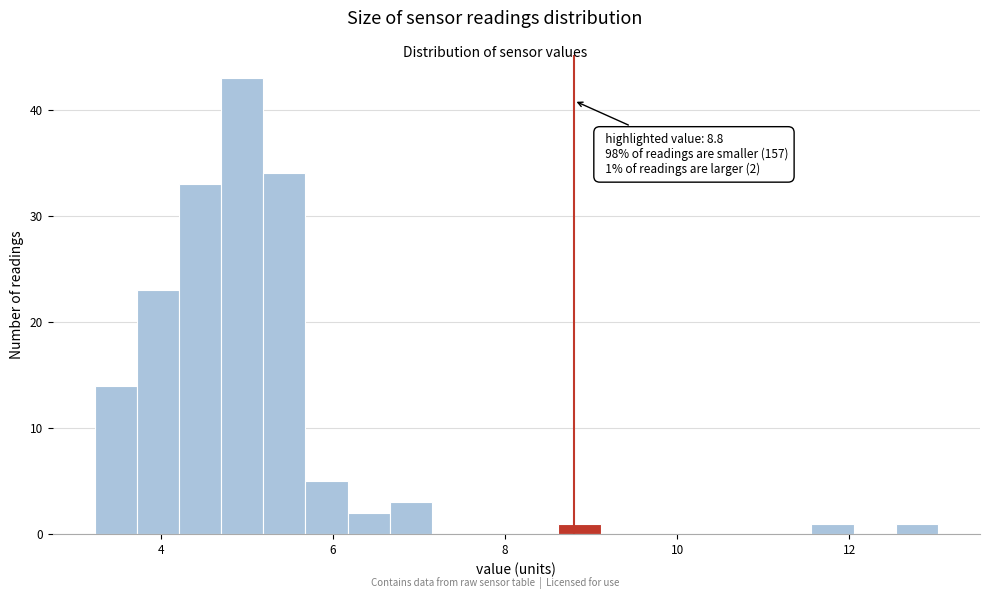

Read against the x-axis, roughly where is the centre of the tallest bar?

5.0